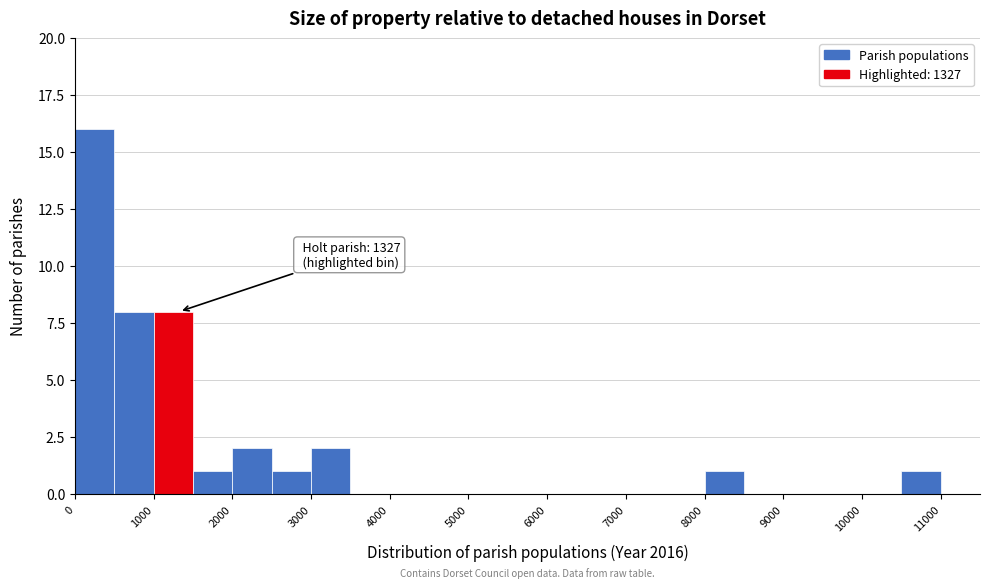

Over which range of the x-axis is the bar tallest?

0 to 500